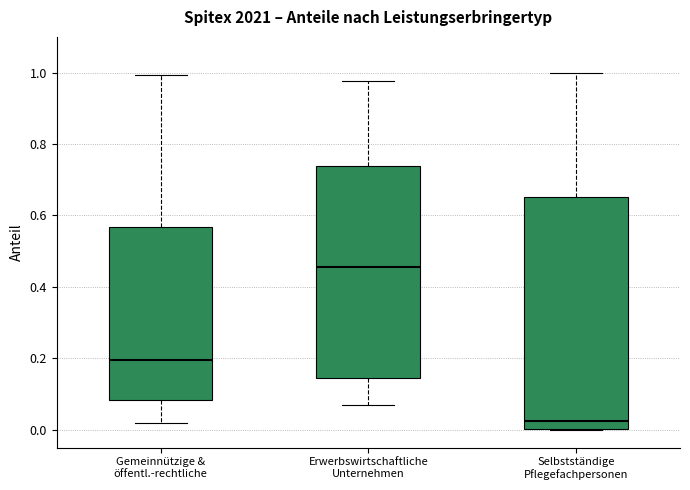

Reading left to right, transcribe this box plot: for each box, give where its median line is, the range the box spans, and where its two whiskers end, as read against the y-axis. The values are not printed on the chart, so give them approximately, as read against the axis.

Gemeinnützige & öffentl.-rechtliche: median 0.20, box 0.08 to 0.56, whiskers 0.02 to 1.00
Erwerbswirtschaftliche Unternehmen: median 0.46, box 0.14 to 0.74, whiskers 0.06 to 0.98
Selbstständige Pflegefachpersonen: median 0.02, box 0.00 to 0.66, whiskers 0.00 to 1.00